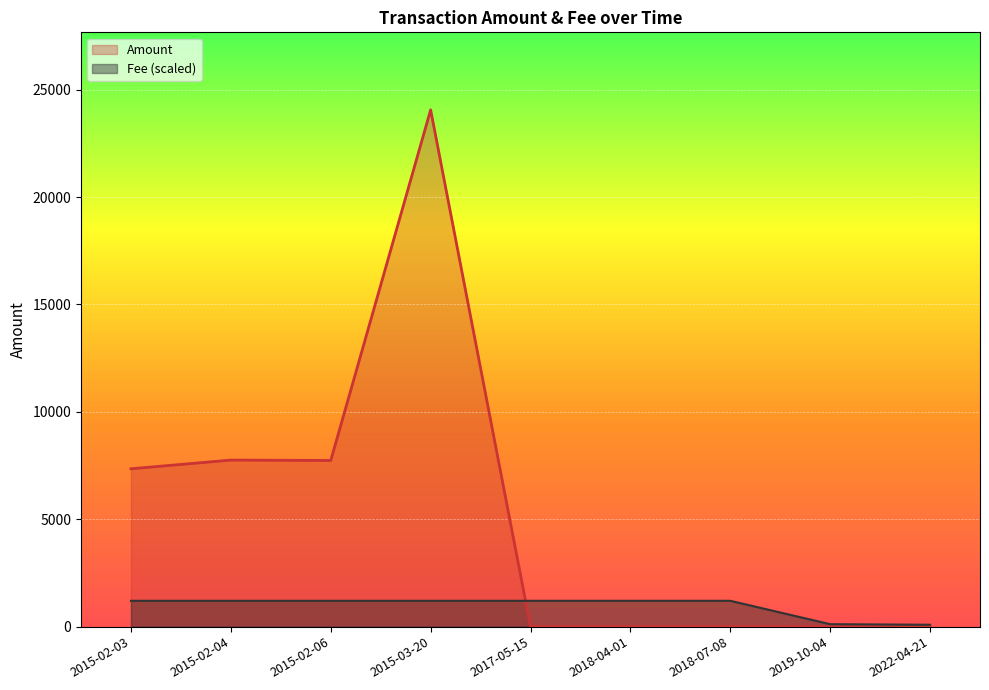

True or false: Fee has a value of 1936.8 at 2018-07-08.

False